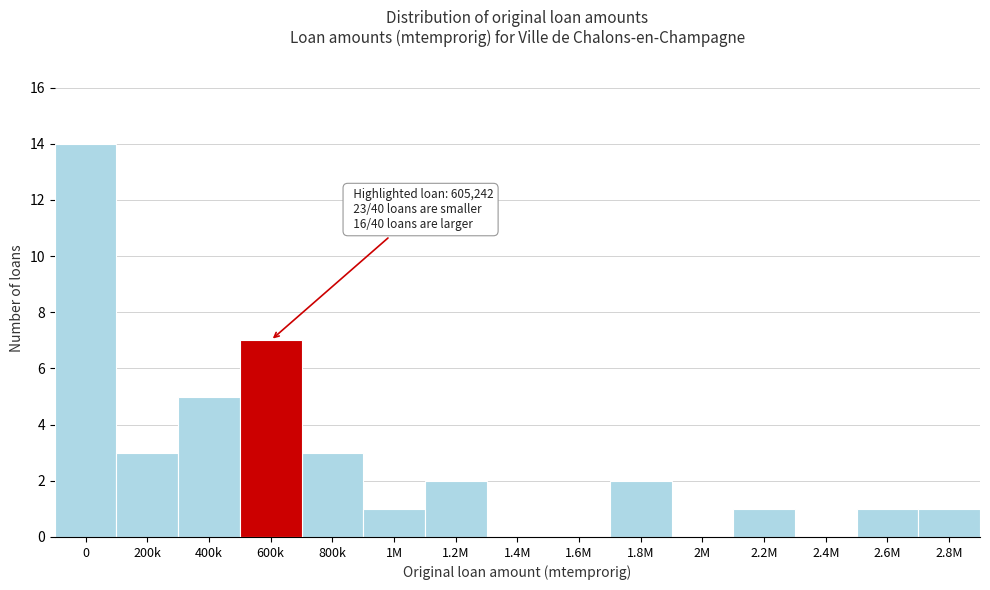

Reading left to right, what are all the values shown in this chart?

0=14	200k=3	400k=5	600k=7	800k=3	1M=1	1.2M=2	1.4M=0	1.6M=0	1.8M=2	2M=0	2.2M=1	2.4M=0	2.6M=1	2.8M=1